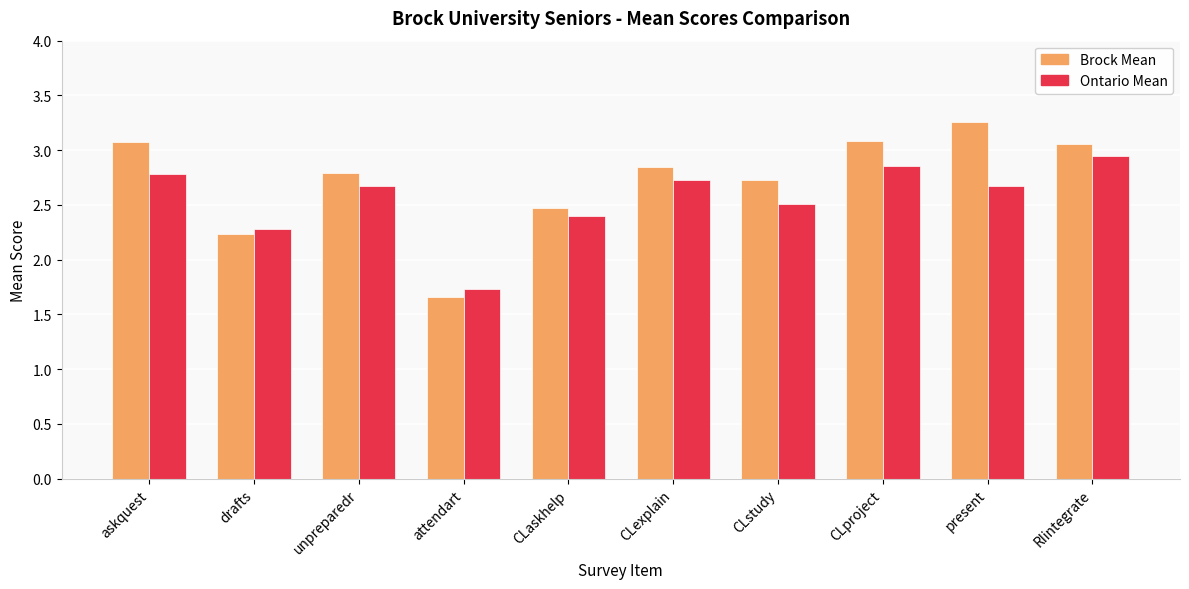

Is it true that Ontario Mean equals 1.0 at CLexplain?

False